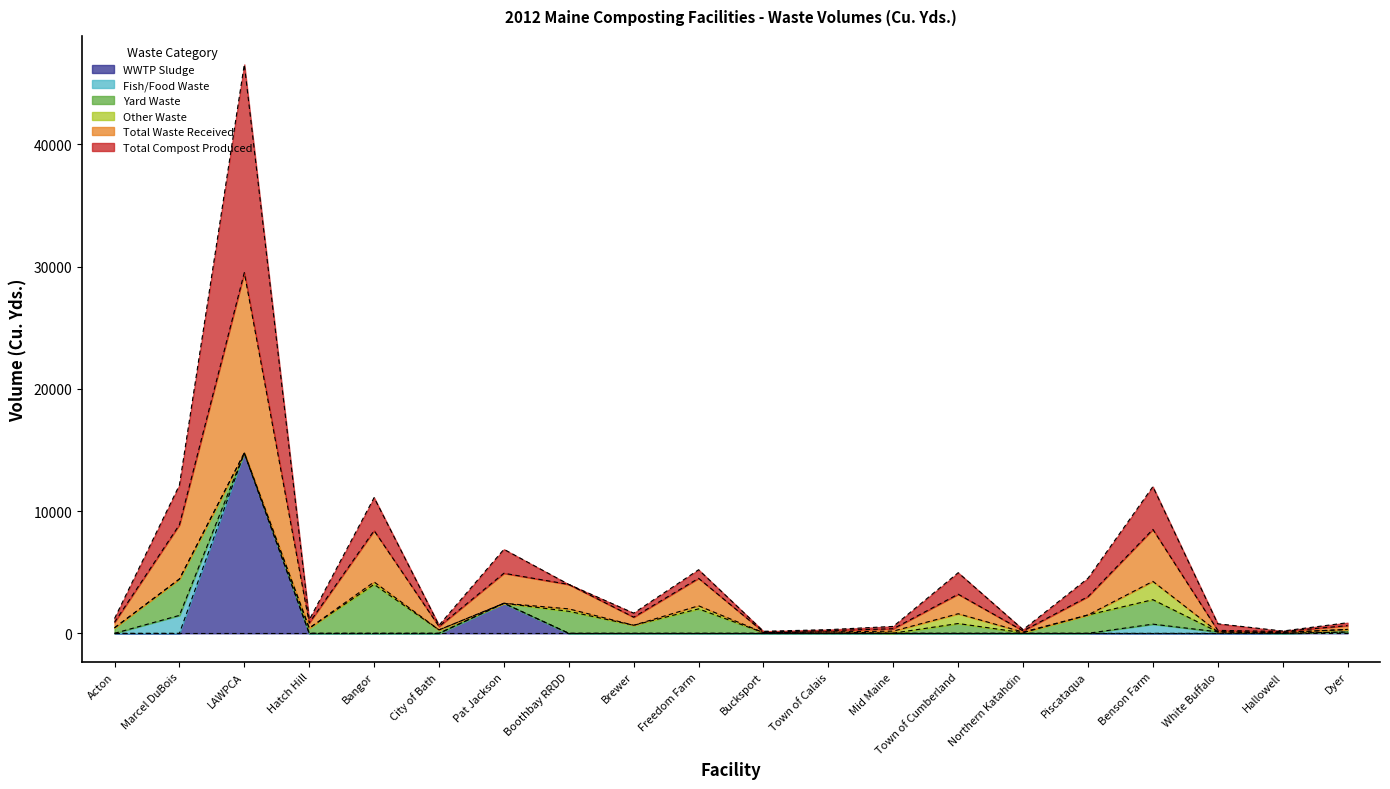

In WWTP Sludge, how many points are higher than both neighbors (excluding endpoints)?

2